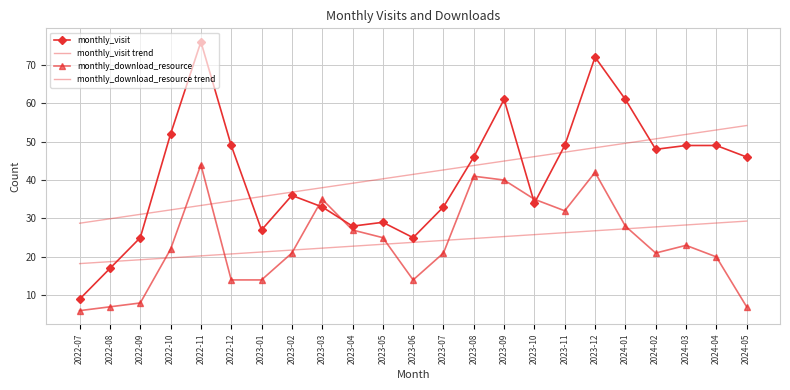

True or false: monthly_visit has a value of 41.1 at 2023-05.

False